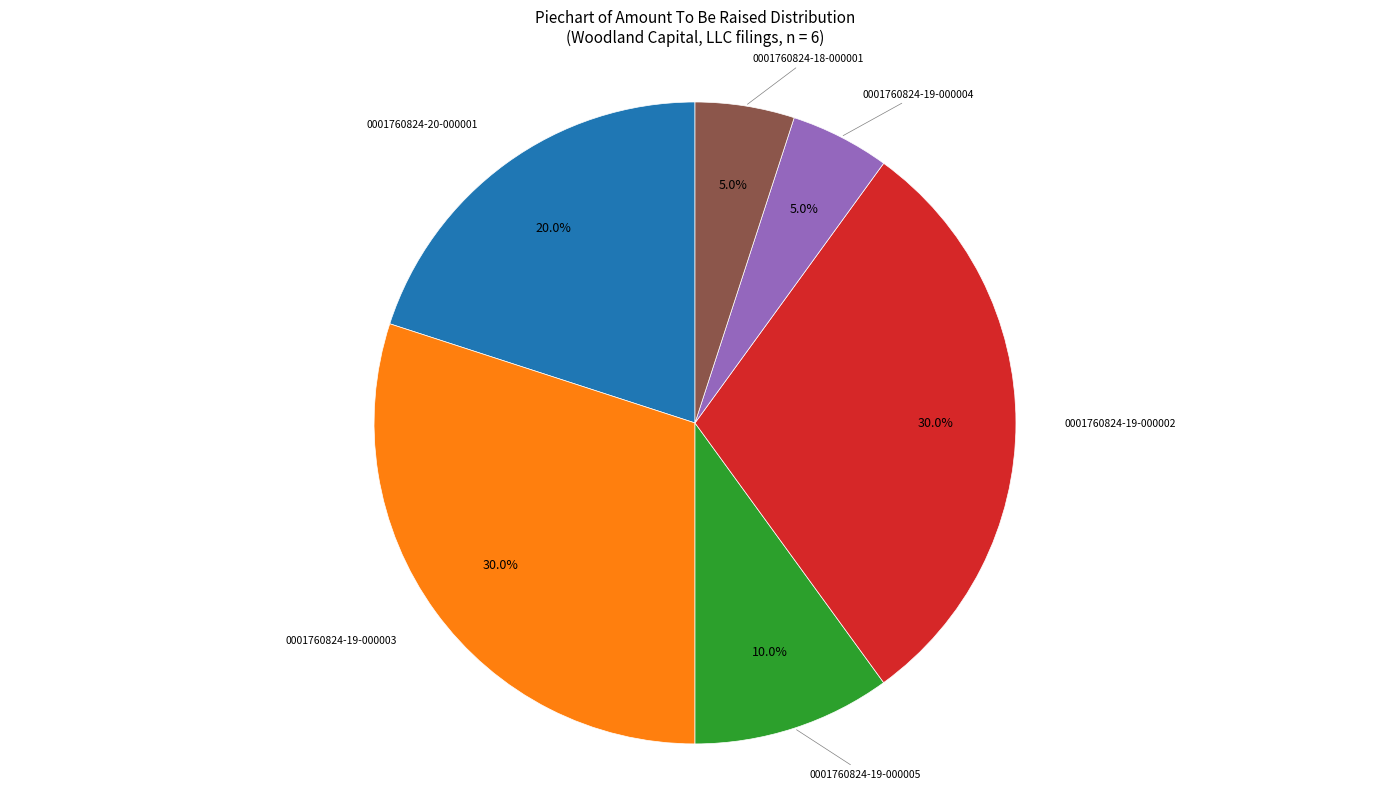

Does any single category account for the majority?

No